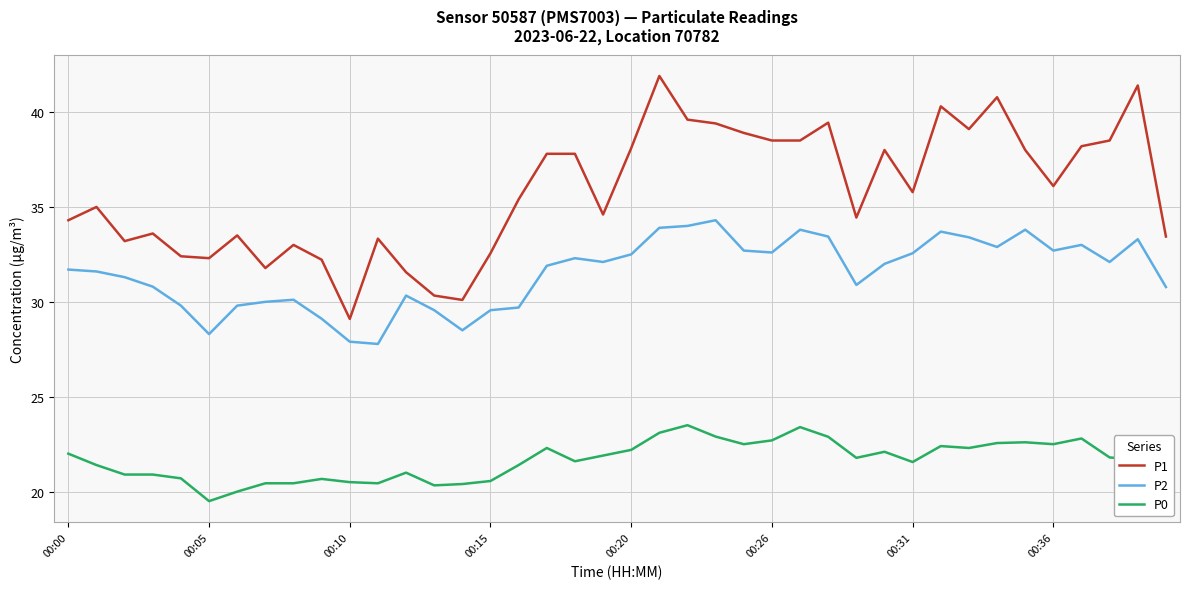

What is the minimum value for P1?

29.1